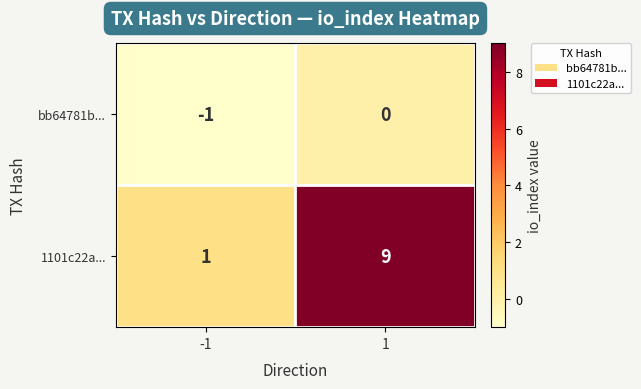

What is the total value across all series at 1?

9